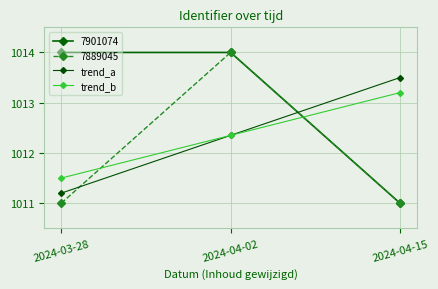

What is the sum of the trend_b values at 2024-03-28 and 2024-04-15?

2024.7